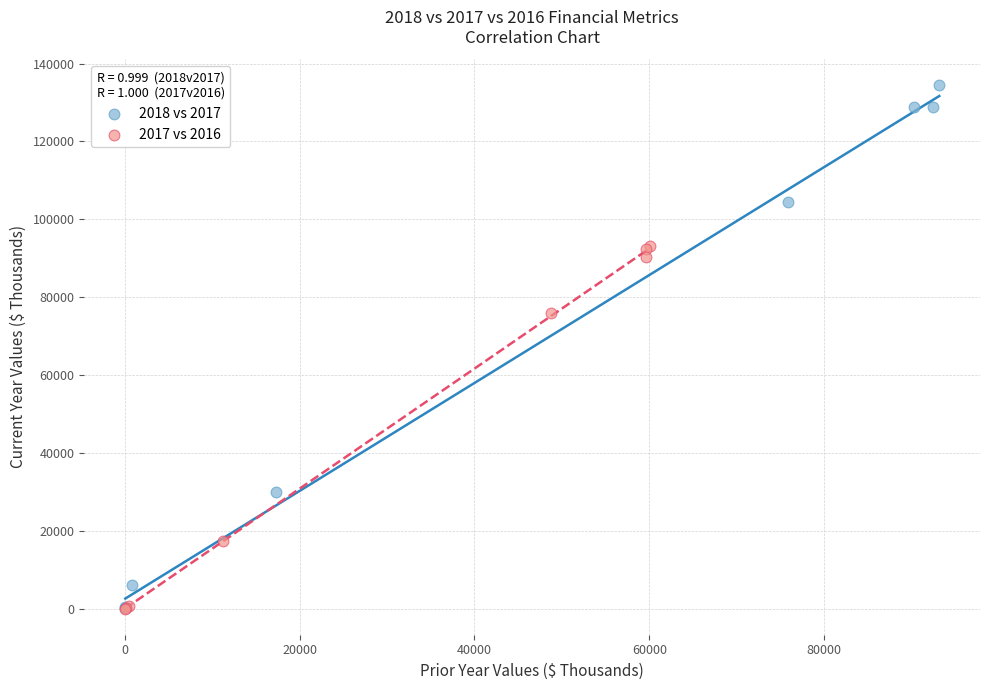

Which series reaches the maximum Y coordinate?

2018 vs 2017